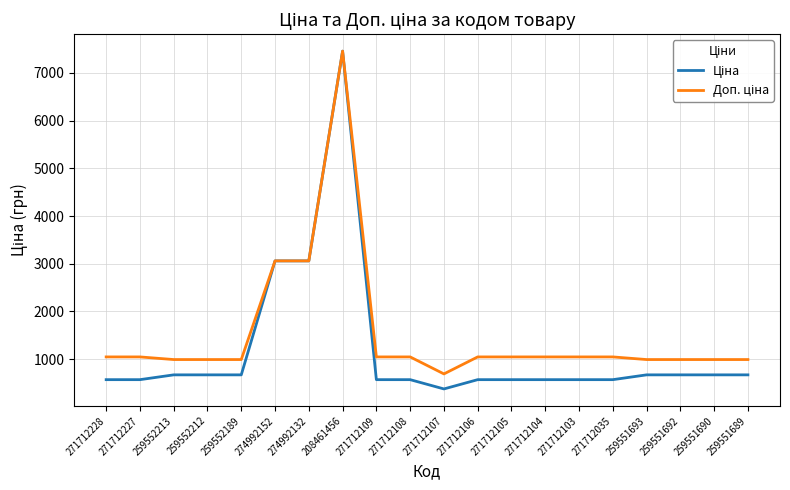

What is the total value across all series at 271712105?

1619.6